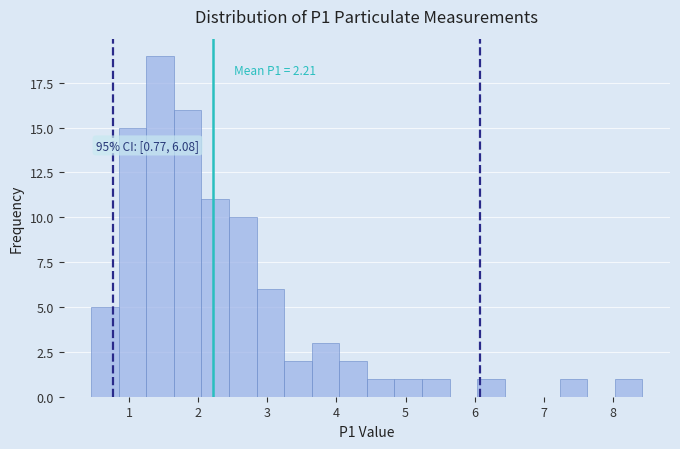

Around what value on the x-axis is the tallest bar? Give the approximate position of its centre, as read against the axis.

1.4